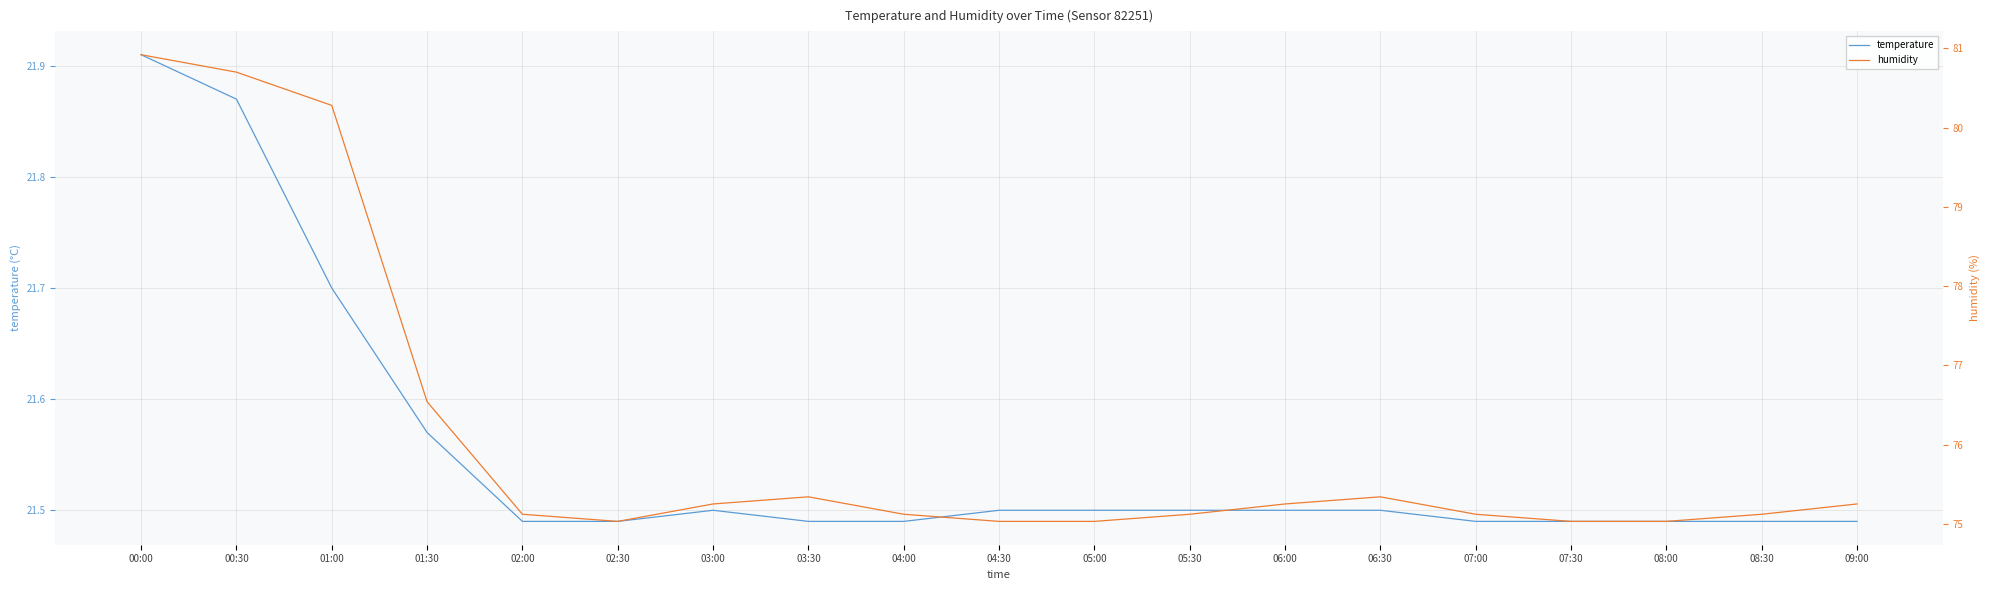

Does the chart have visible grid lines?

Yes